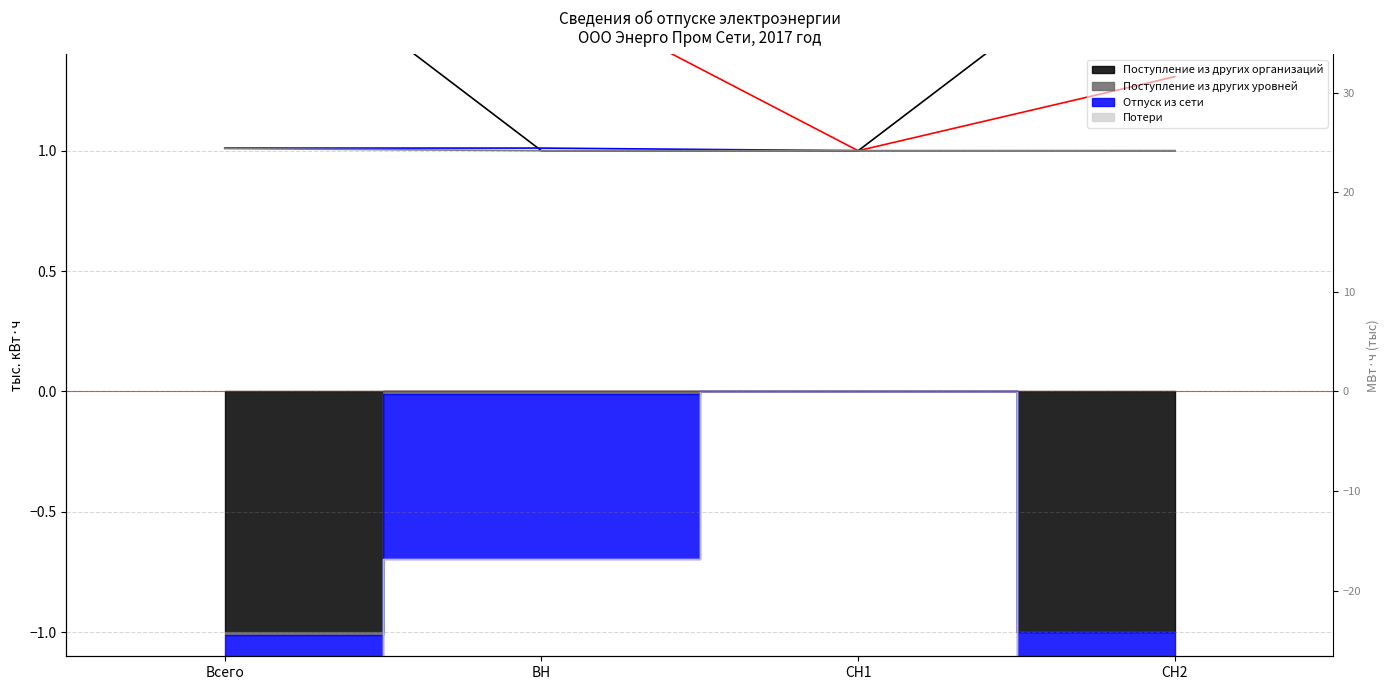

Reading left to right, what are all the values shown in this chart?

Поступление из других организаций (линия): 2.0	1.0	1.0	2.0
Поступление из других уровней (линия): 1.0	1.0	1.0	1.0
Отпуск из сети (линия): 2.0	1.7	1.0	1.3
Потери (линия): 1.0	1.0	1.0	1.0